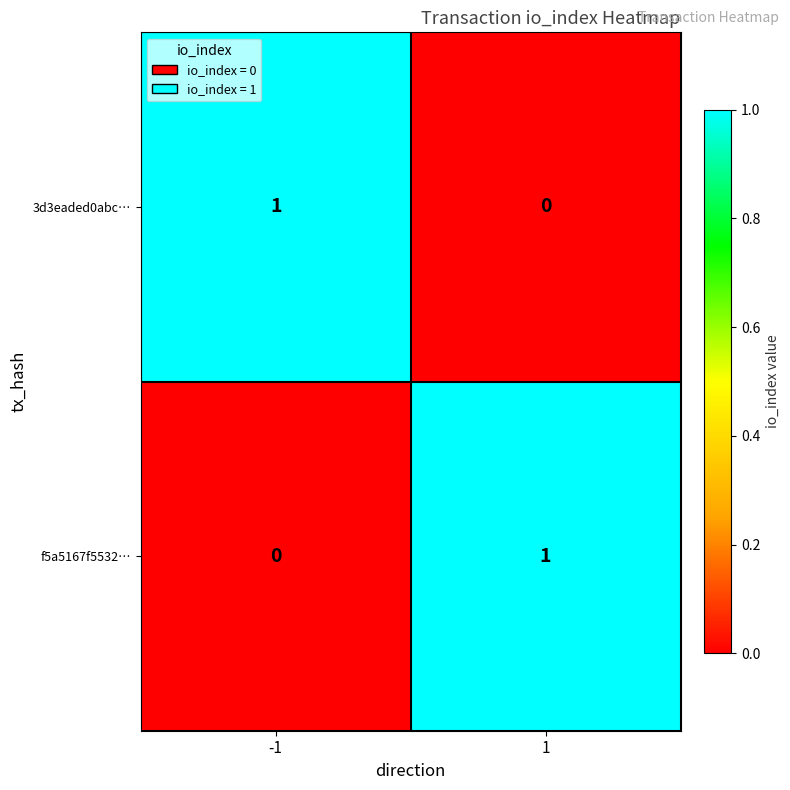

What is the spread (max minus min) of values at -1?

1